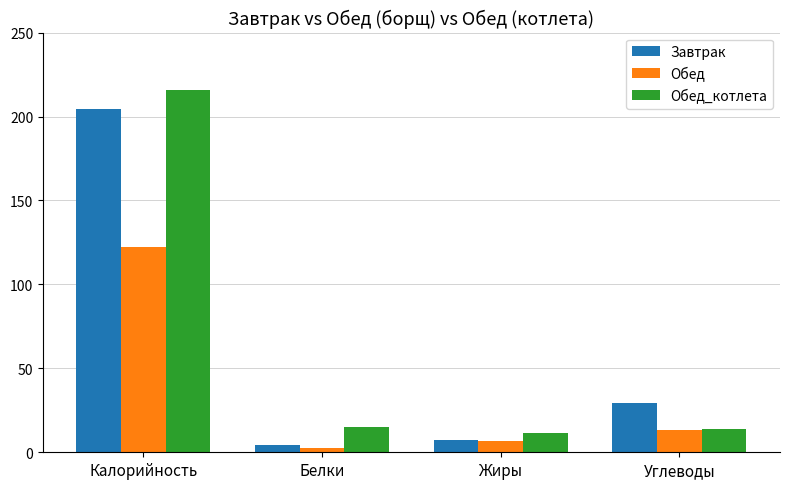

What is the difference between the maximum and second lowest values in the Завтрак series?

196.9